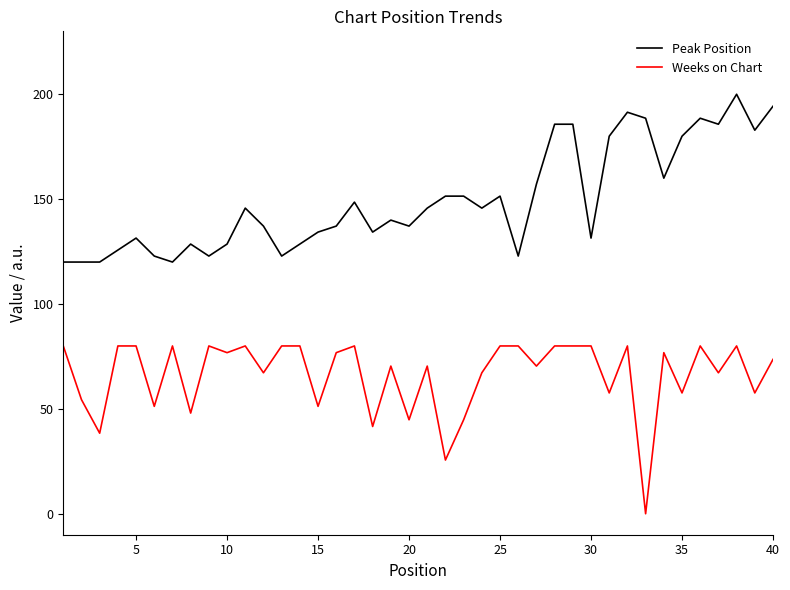

Which series has the largest total across all categories?

Peak Position